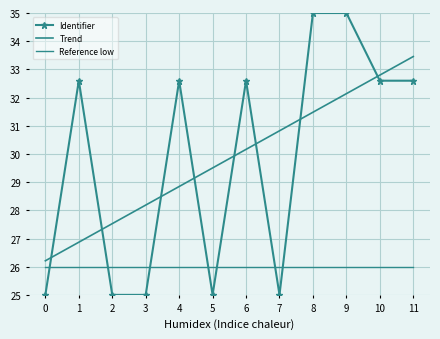

What is the sum of the Reference low values at 1 and 2?

52.0